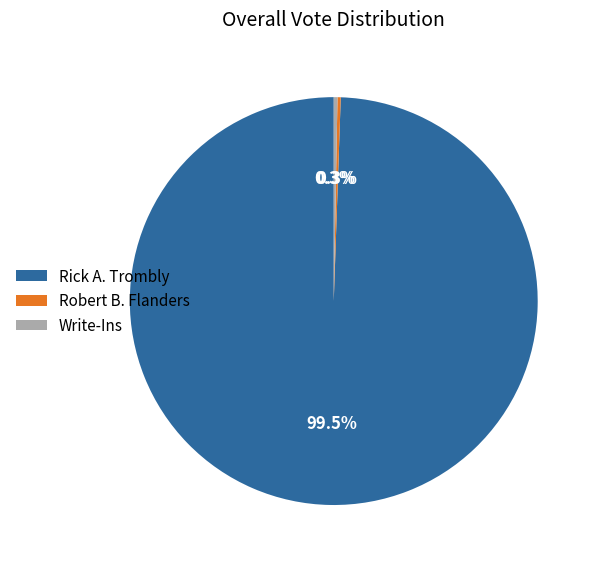

Between Rick A. Trombly and Write-Ins, which is larger?

Rick A. Trombly